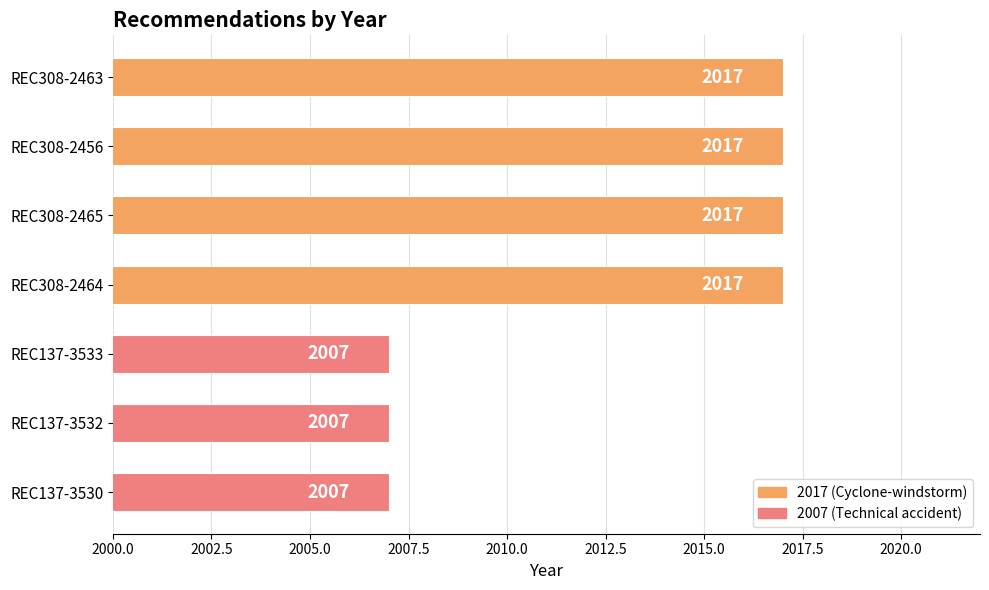

Reading top to bottom, list all the values displayed in this chart.

2017	2017	2017	2017	2007	2007	2007